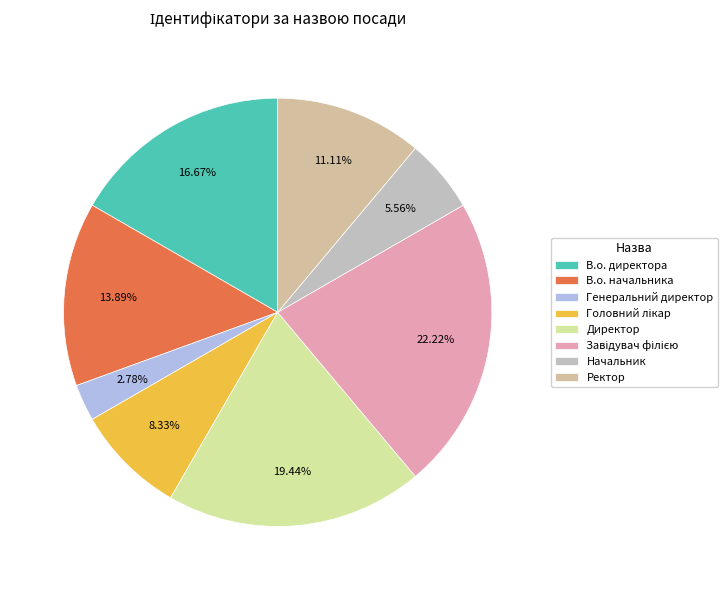

How many segments does this pie chart have?

8